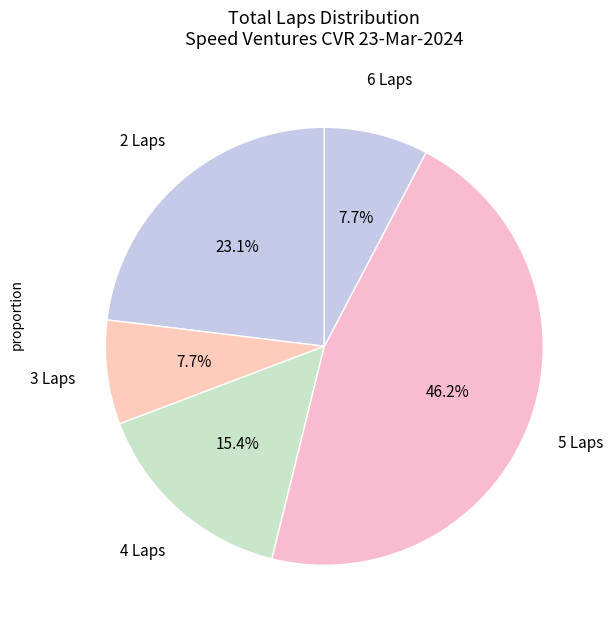

Count the number of slices in the pie.

5